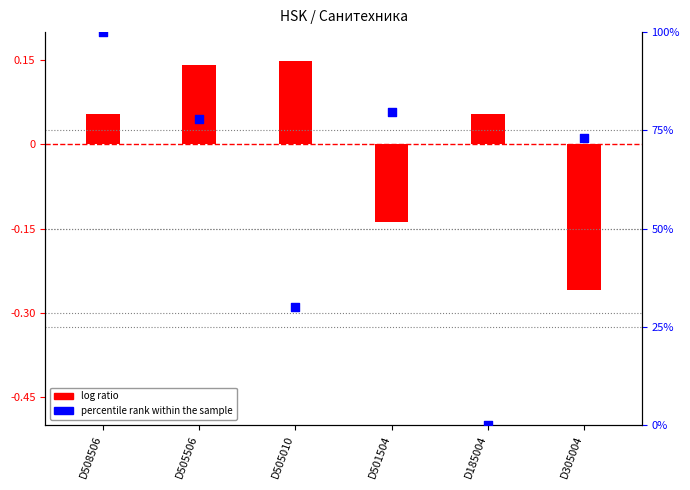

Between D305004 and D505010, which is larger?

D305004